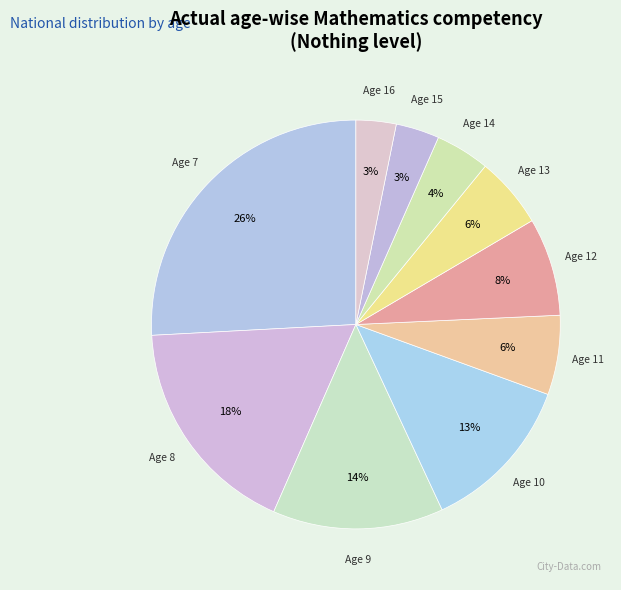

To the nearest percent, what is the average slice percentage?

10%